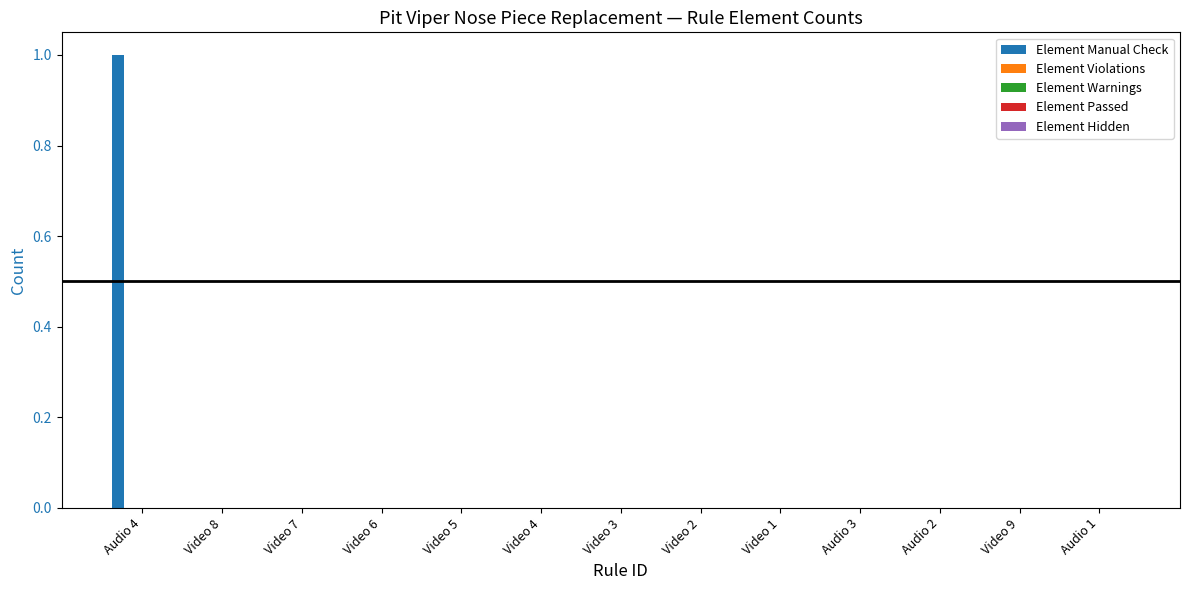

Are the bars horizontal?

No